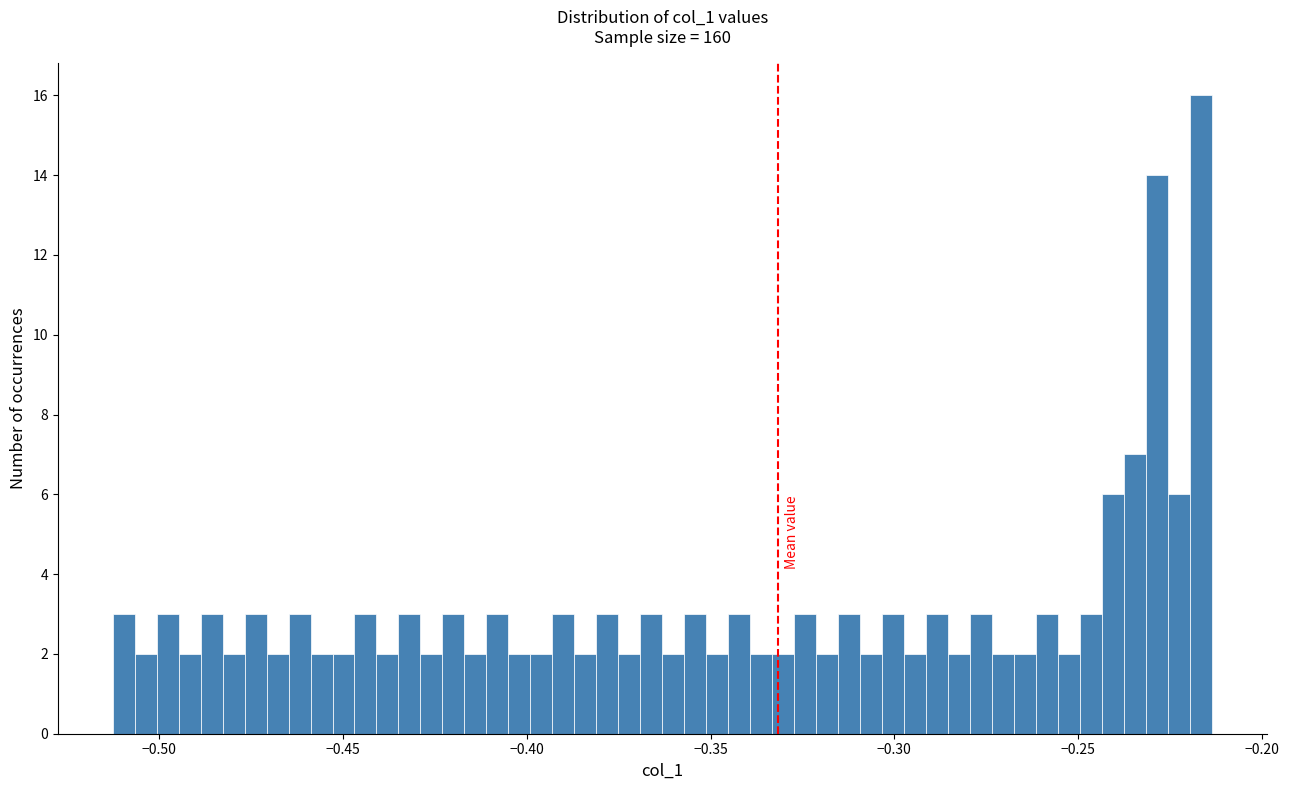

Read against the x-axis, roughly where is the centre of the tallest bar?

-0.215